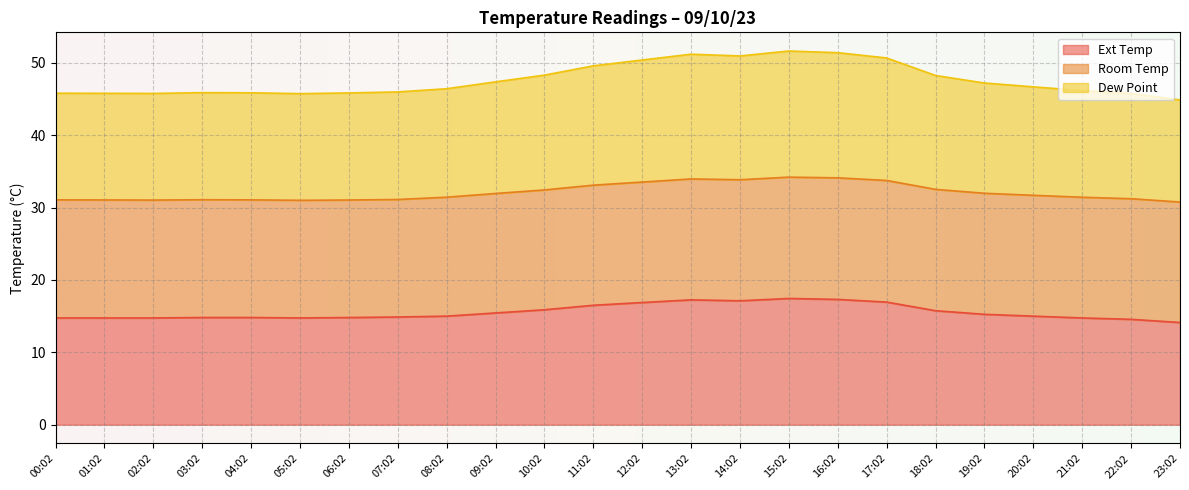

What is the difference between the Dew Point values at 00:02 and 21:02?

0.4